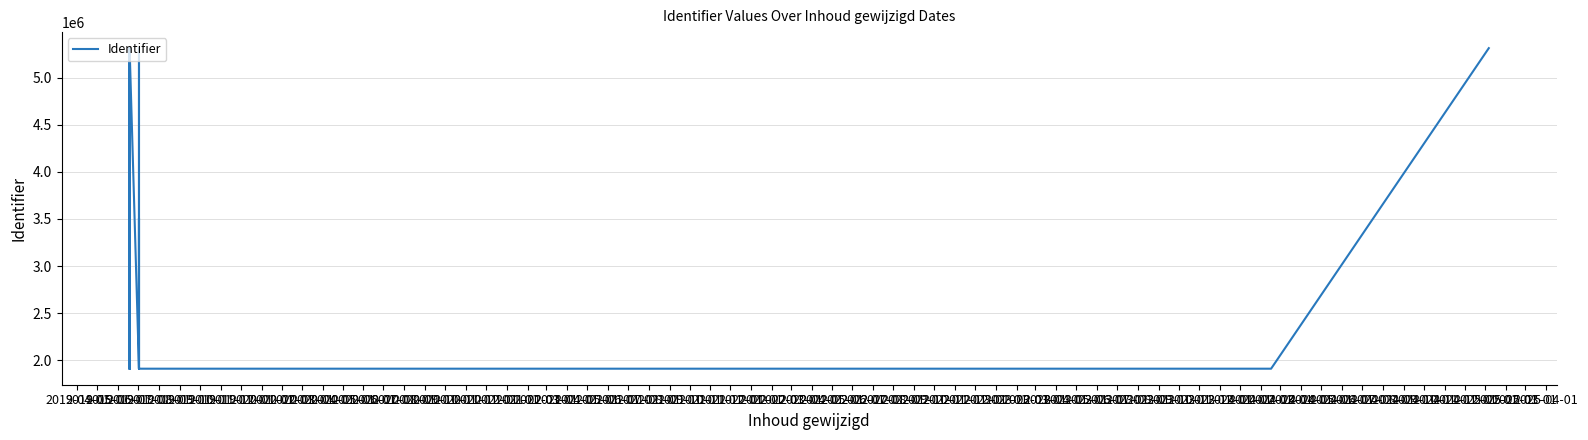

The value at 2019-07-01 is 5312169. True or false?

True